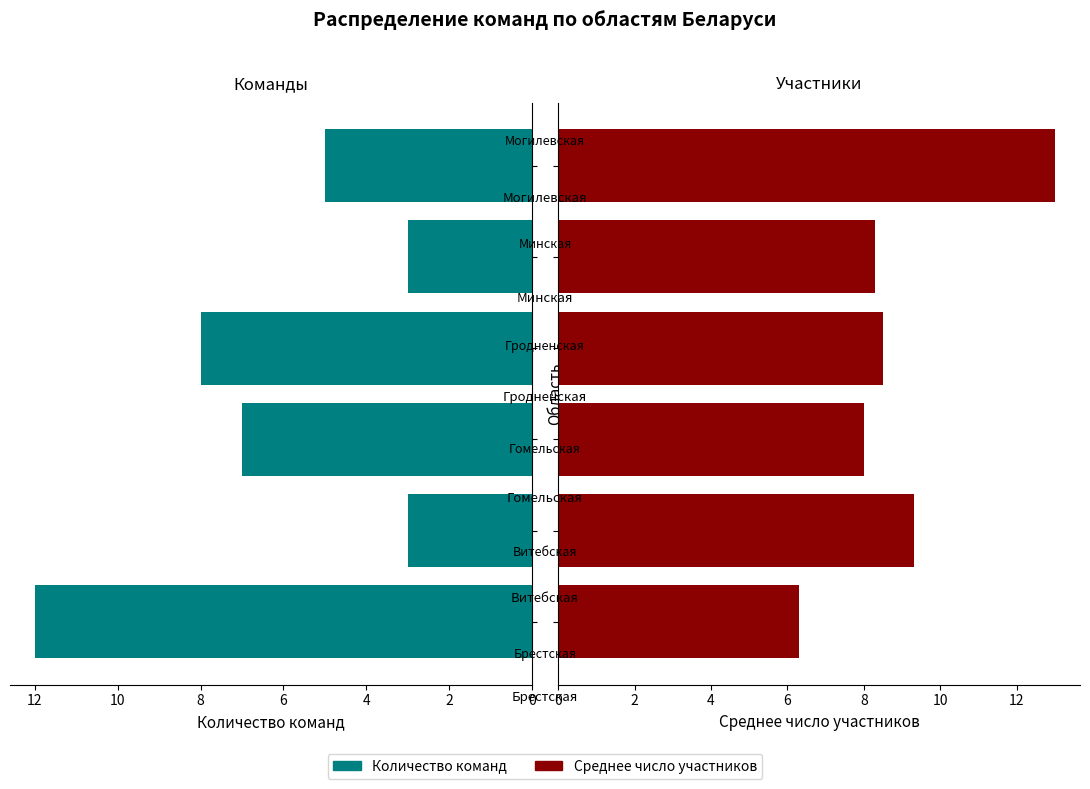

How many bars are there in each group?

2